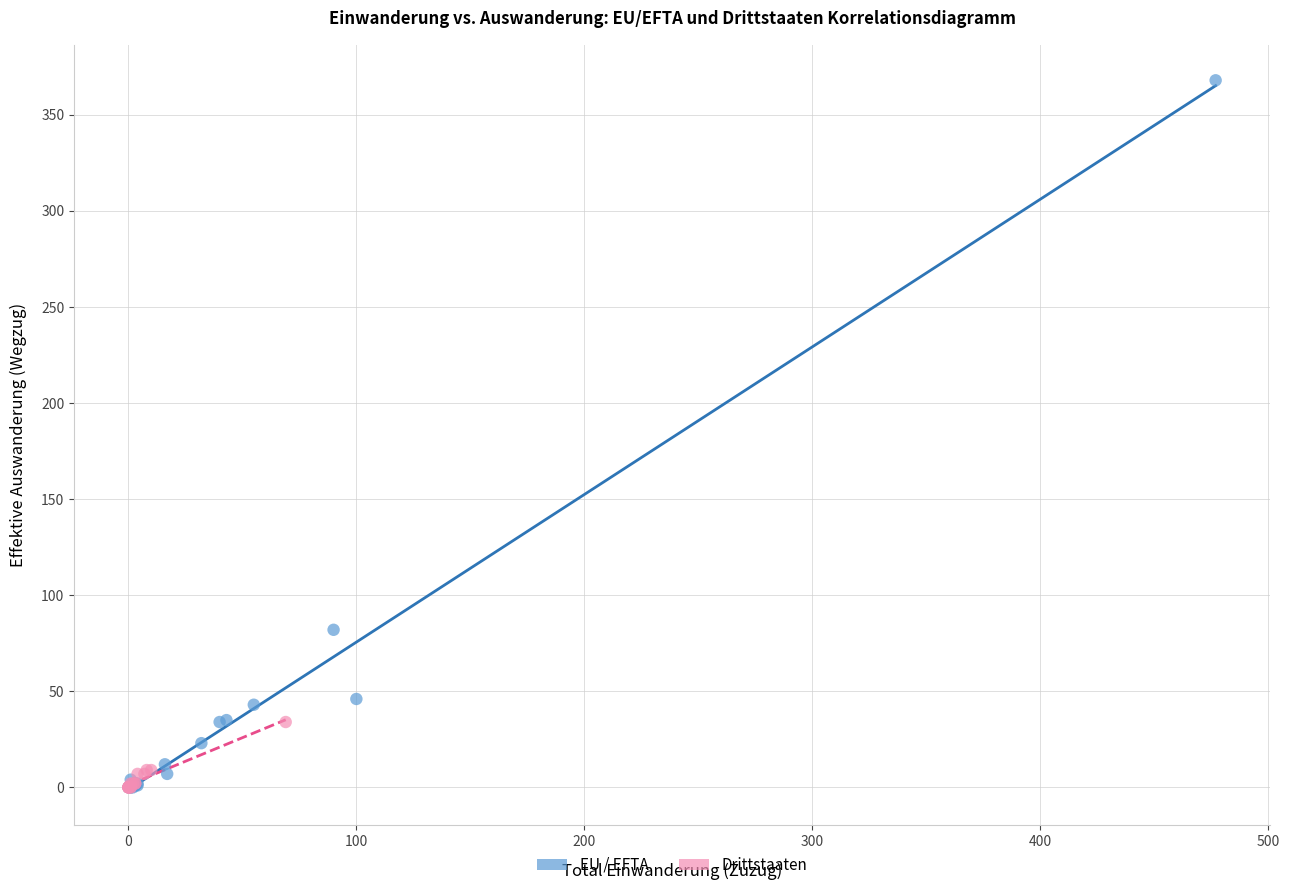

What are all the series names shown in the legend?

EU / EFTA, Drittstaaten